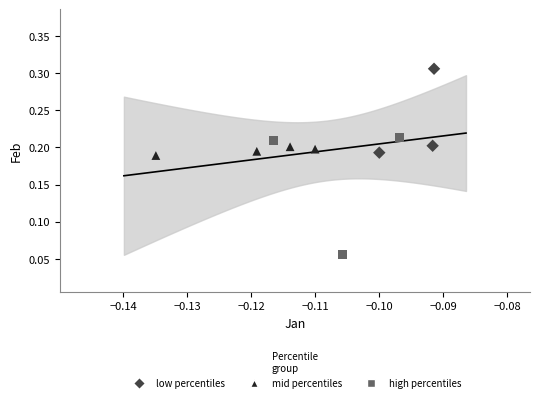

Which series has the widest spread of Y values?

high percentiles